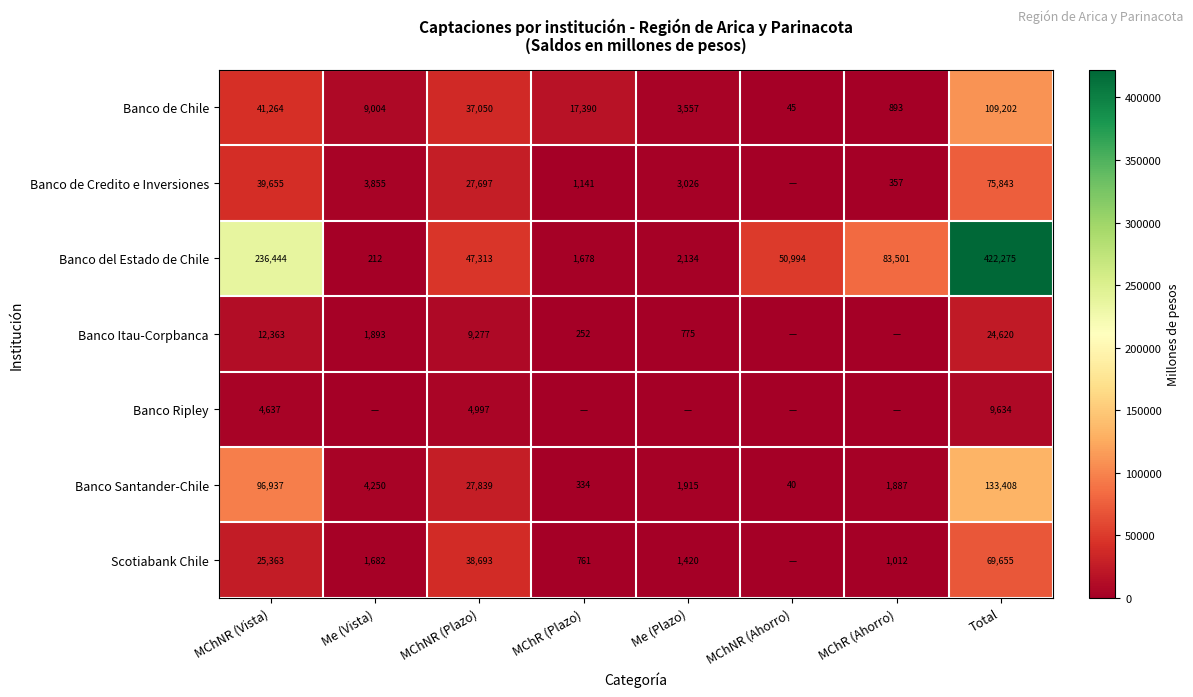

What is the total value across all series at Total?

844637